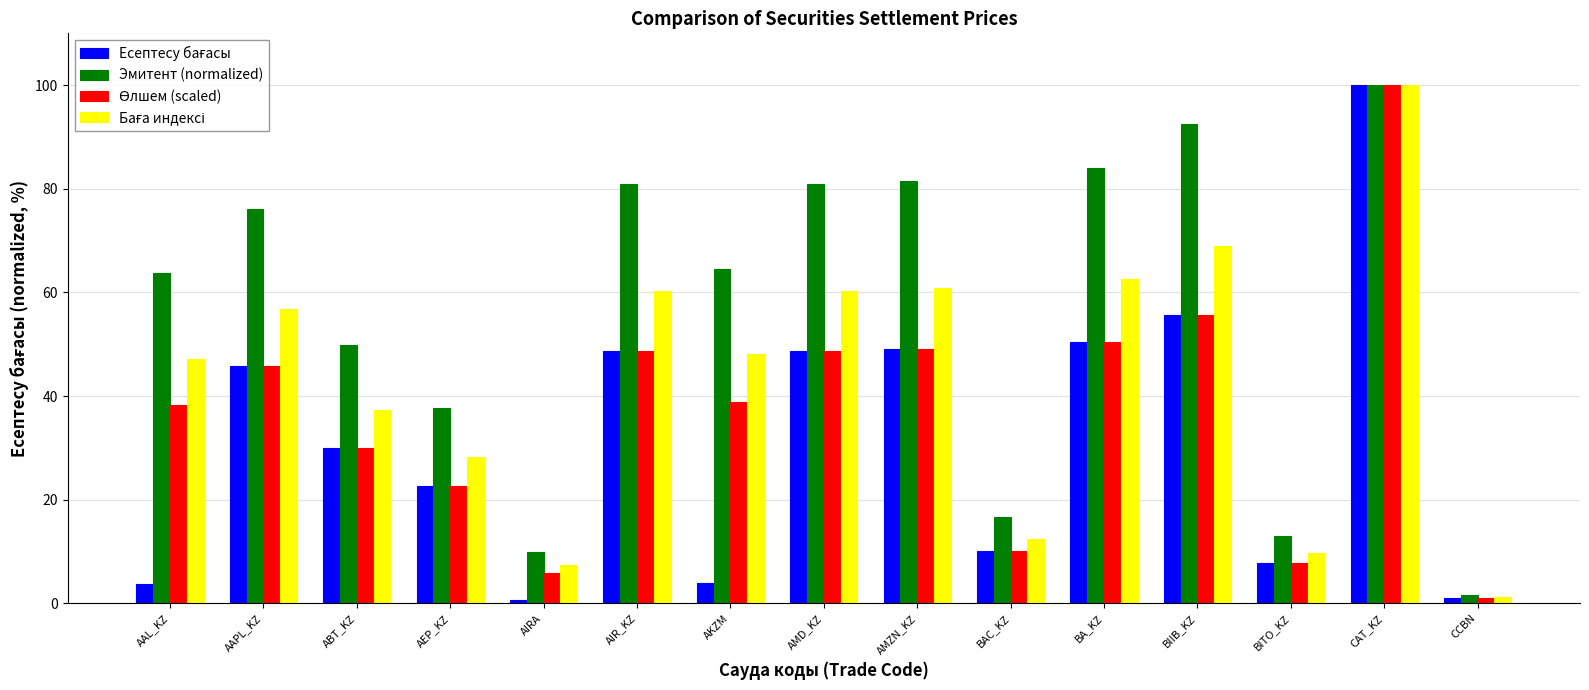

What is the smallest value displayed?

0.6